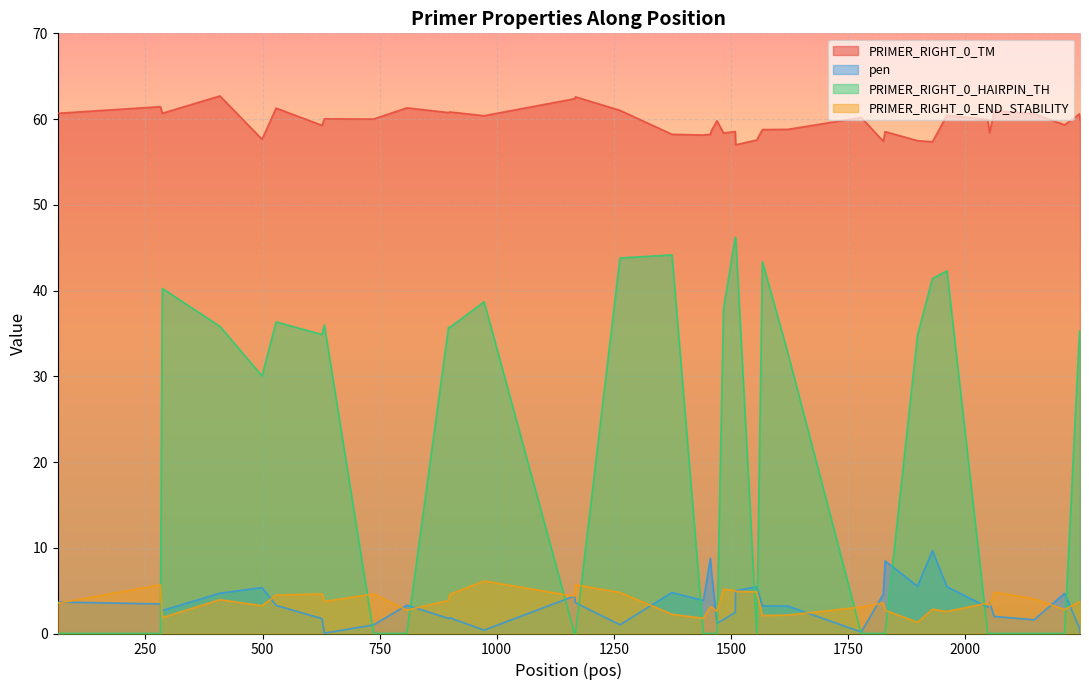

What is the difference between the second highest and minimum values in the PRIMER_RIGHT_0_HAIRPIN_TH series?

46.2